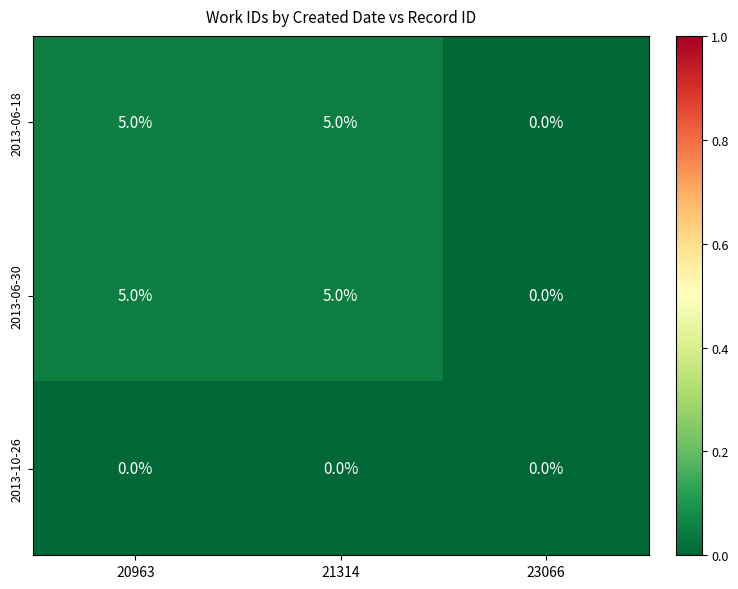

What is the maximum value shown in the chart?

5